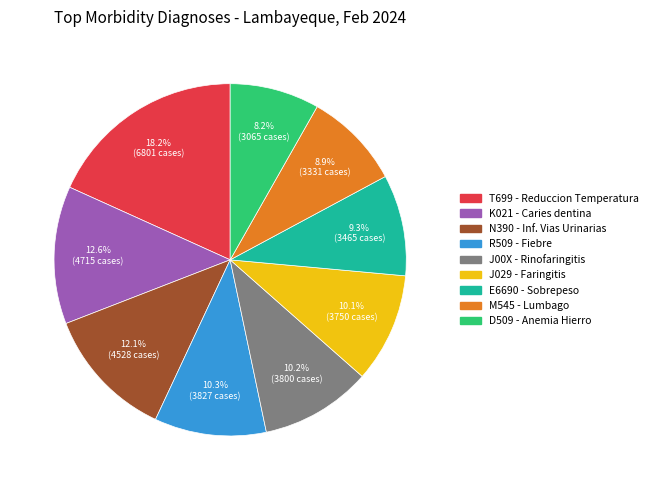

Does any single category account for the majority?

No